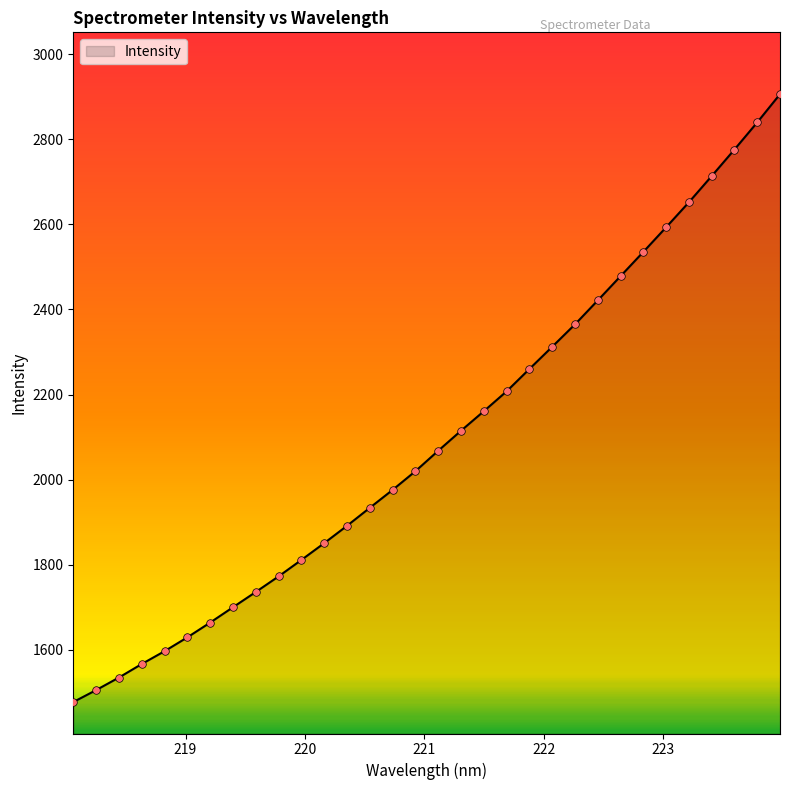

What is the smallest value displayed?

1477.4